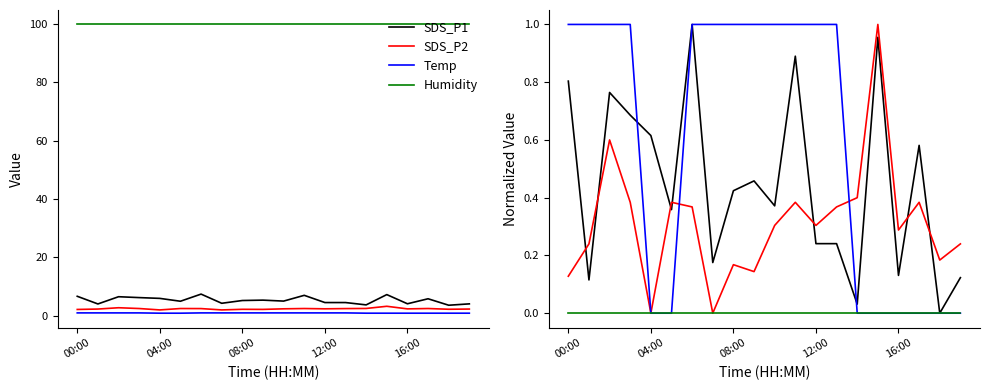

Count the number of data series in this chart.

4